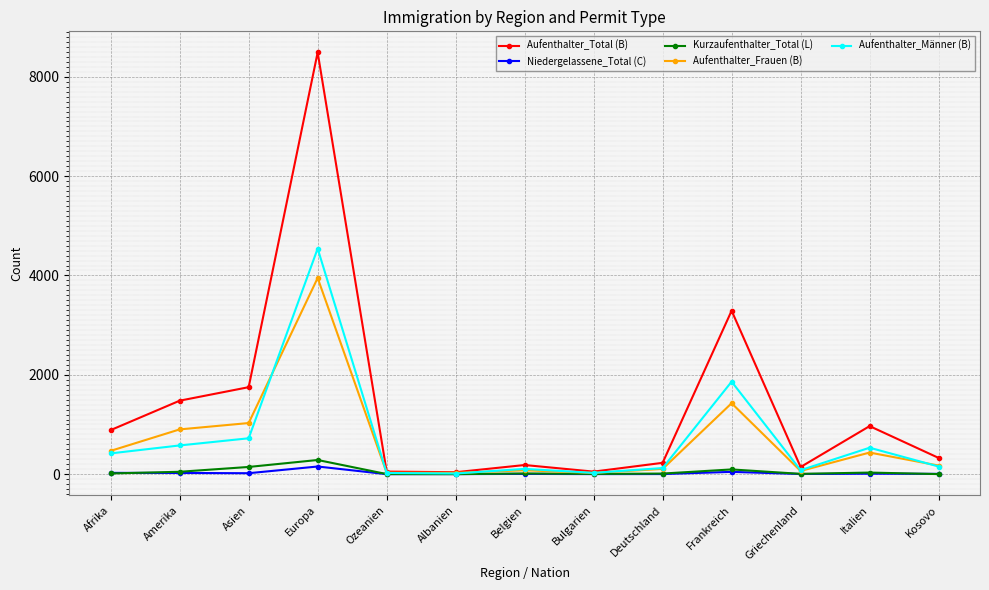

Which series has the widest spread of values?

Aufenthalter_Total (B)